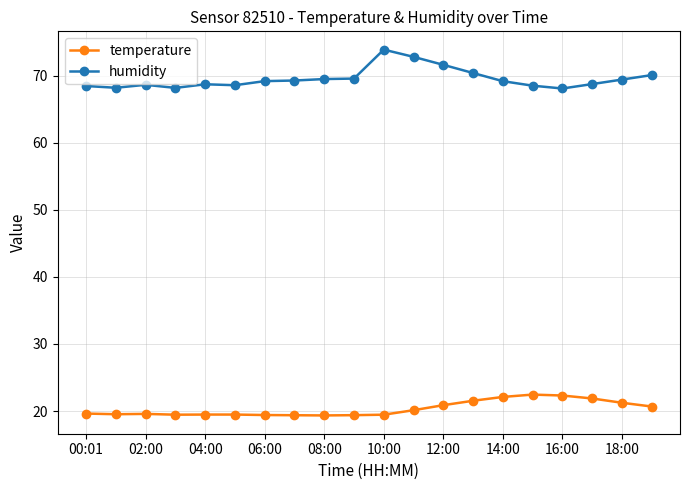

What is the value of the temperature point at the 2nd from the left?

19.5